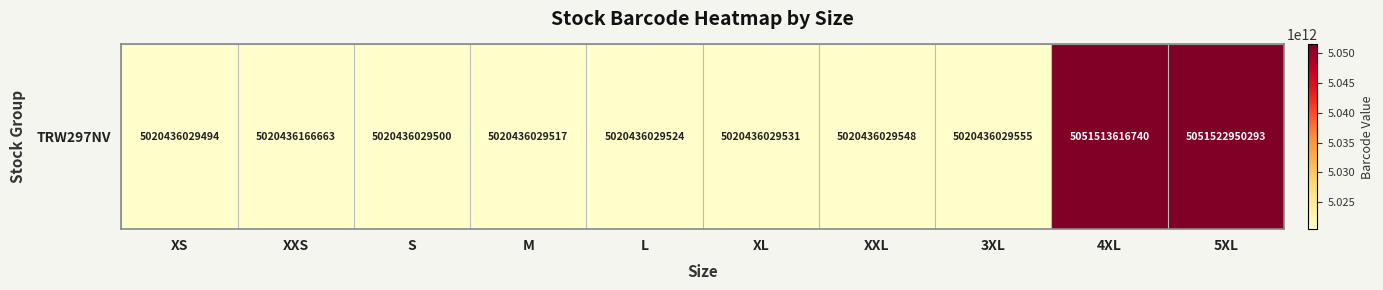

At which label is the value closest to 5035979489893?

4XL